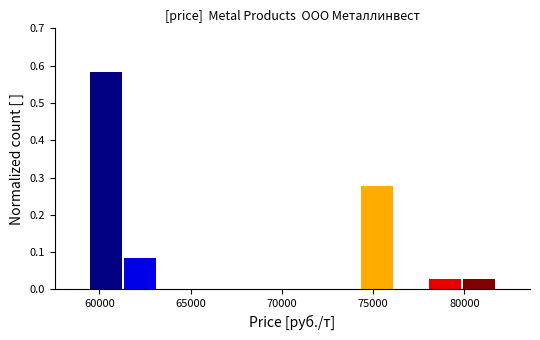

Around what value on the x-axis is the tallest bar? Give the approximate position of its centre, as read against the axis.

60500